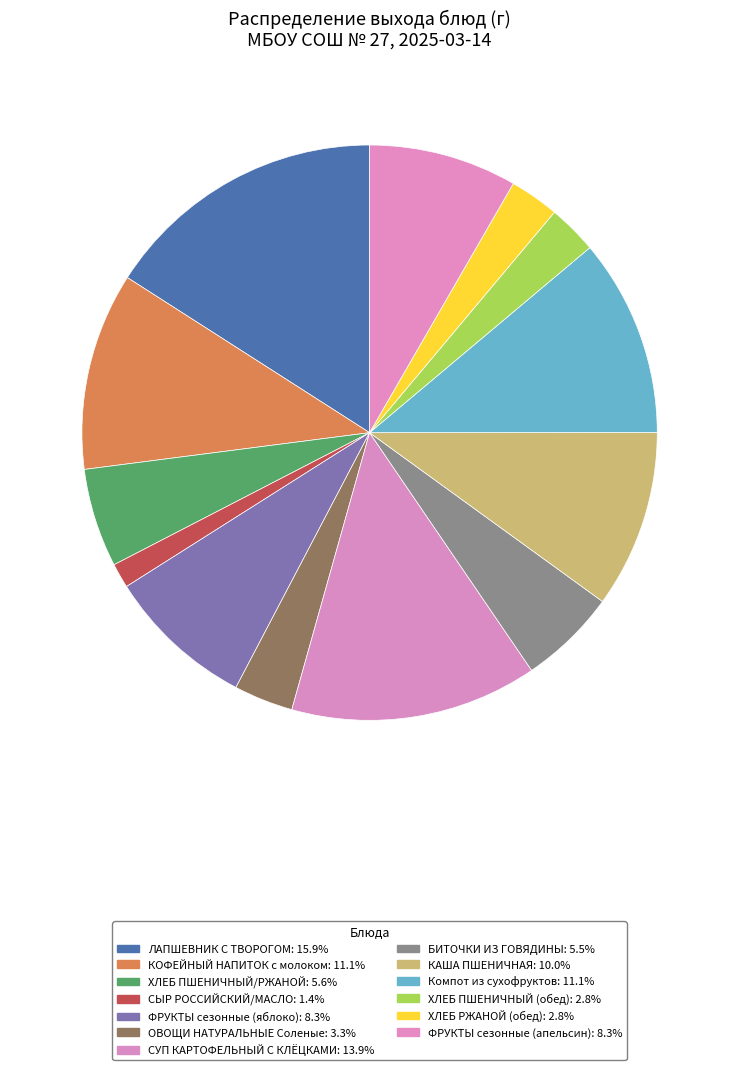

Which category has the biggest portion of the pie?

ЛАПШЕВНИК С ТВОРОГОМ